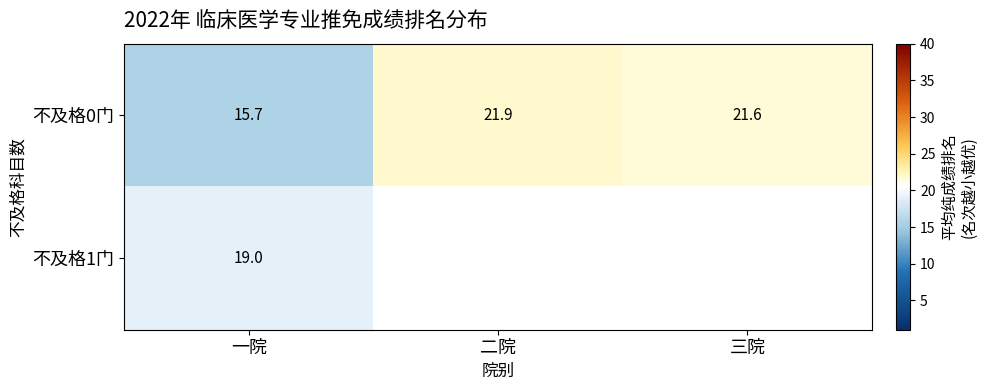

Is it true that 不及格1门 equals 19.0 at 一院?

True